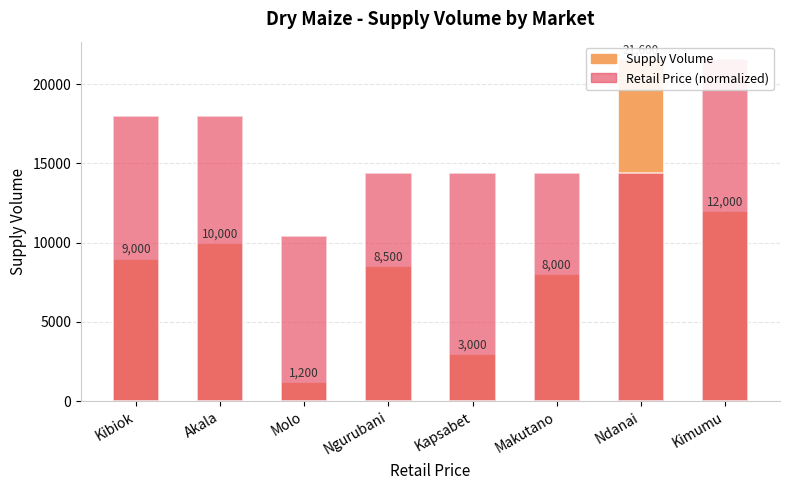

Which series has the widest spread of values?

Supply Volume